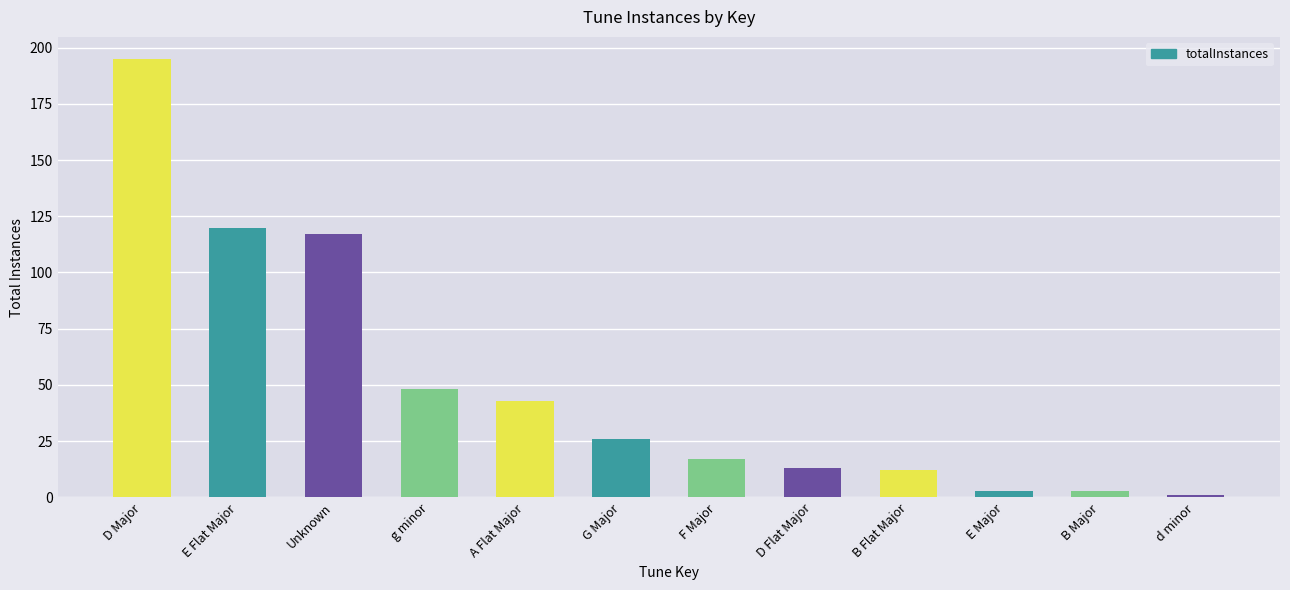

What is the greatest value displayed?

195